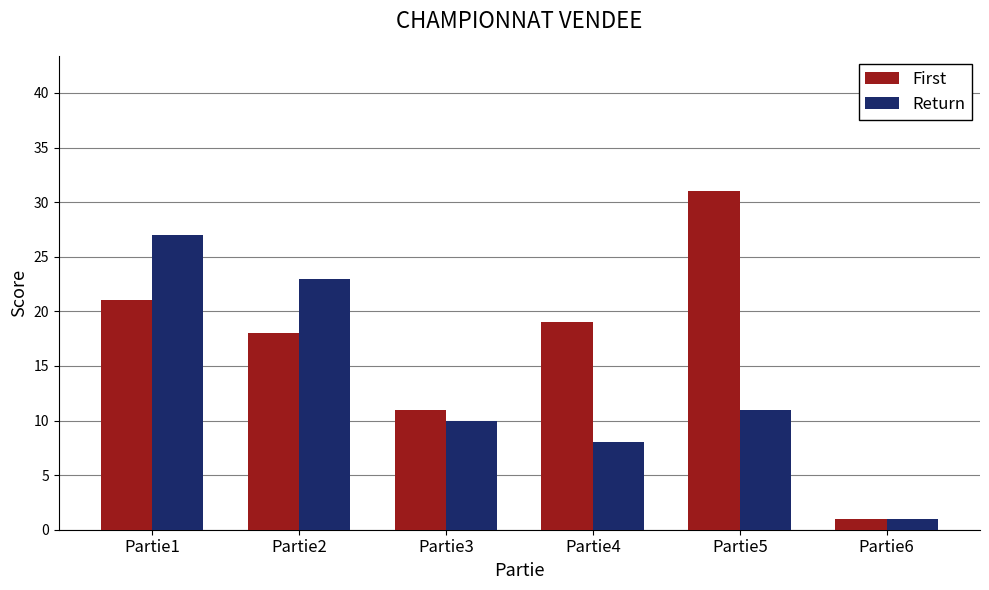

List the series in order of their peak value, lowest first.

Return, First